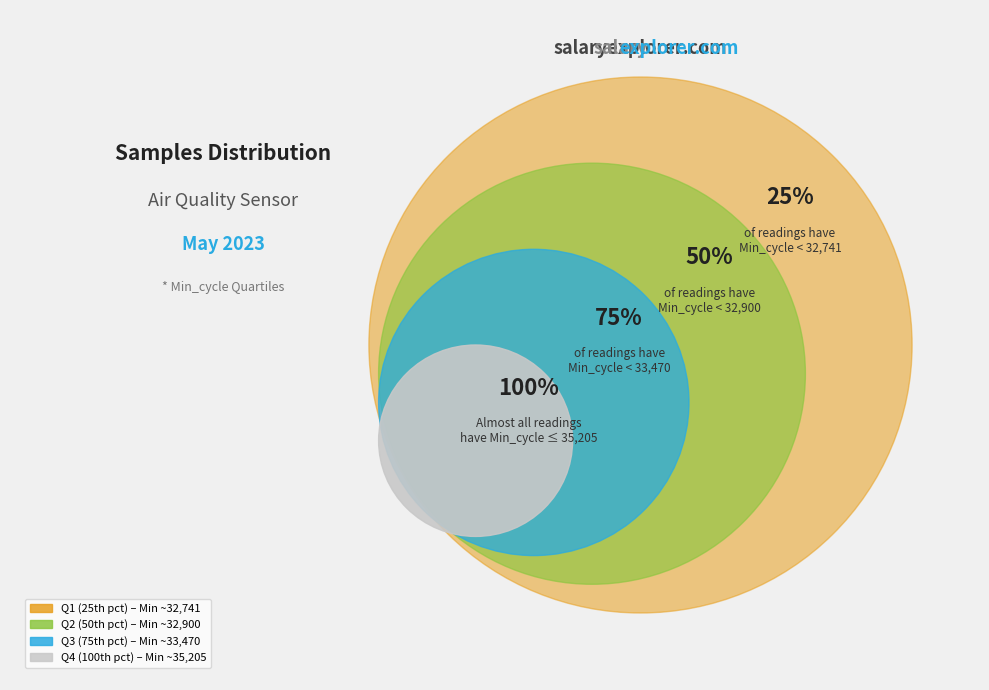

Which has a higher value, 32741 or 33629?

33629